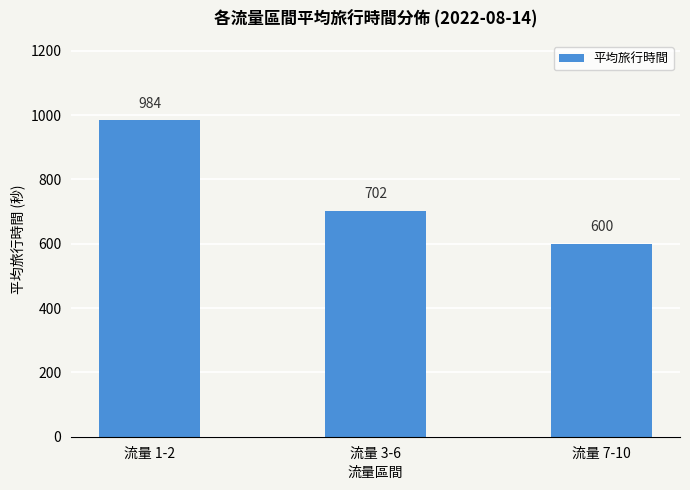

Is it true that the value at 流量 1-2 is 1529?

False